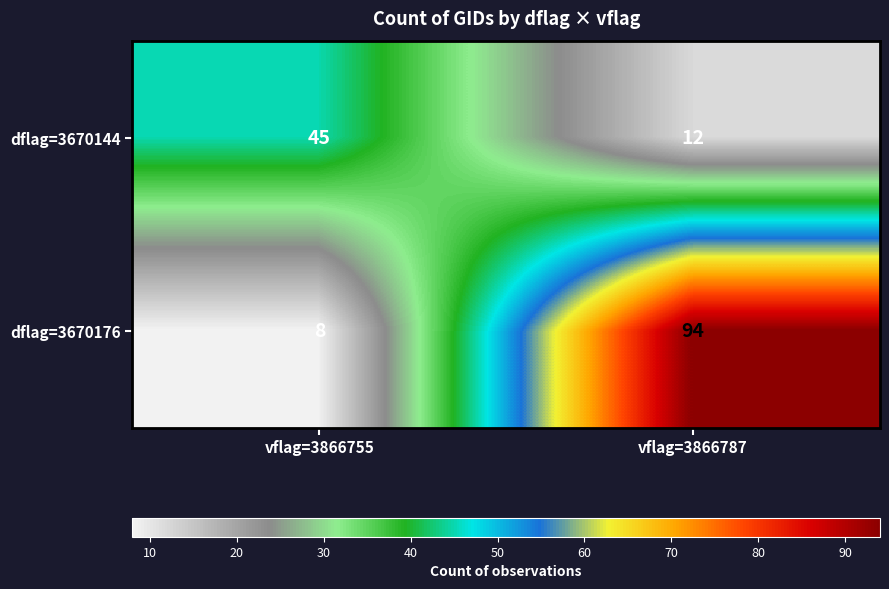

Rank the series by their maximum value, from highest to lowest.

dflag=3670176, dflag=3670144